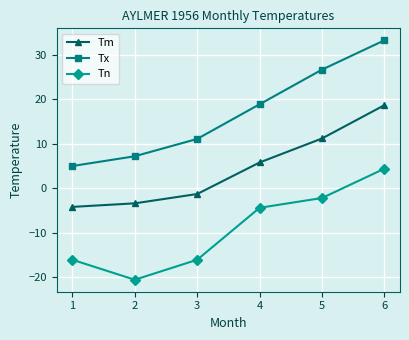

What are all the series names shown in the legend?

Tm, Tx, Tn